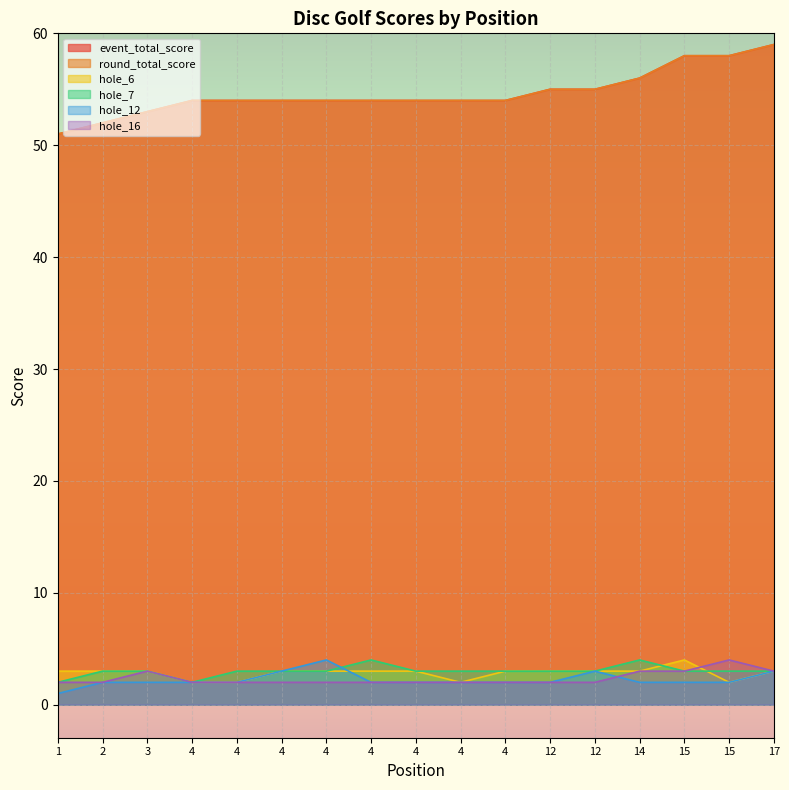

Does the chart display data point markers on the line(s)?

No